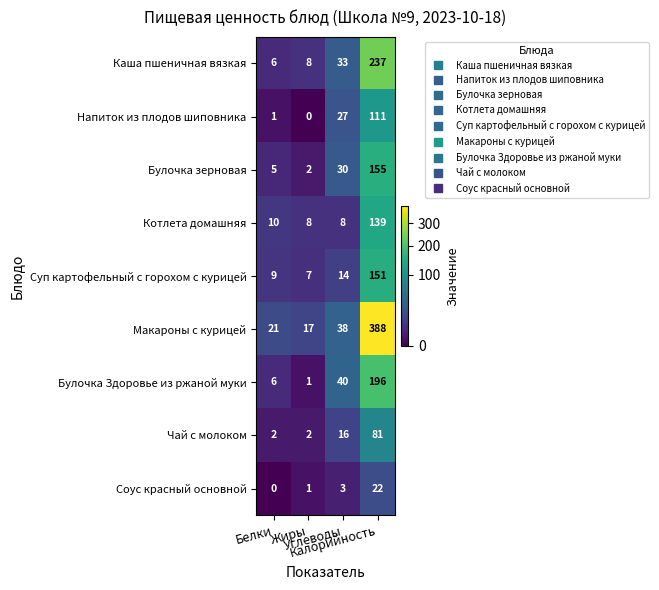

How many data points in Каша пшеничная вязкая are less than 33?

2